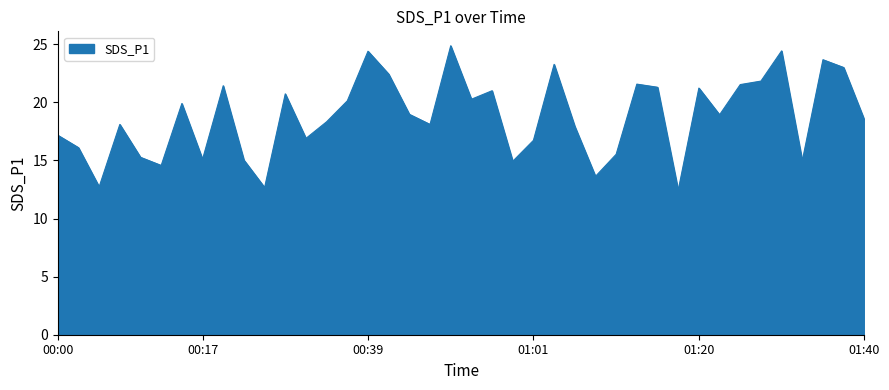

What is the minimum value shown in the chart?

12.4